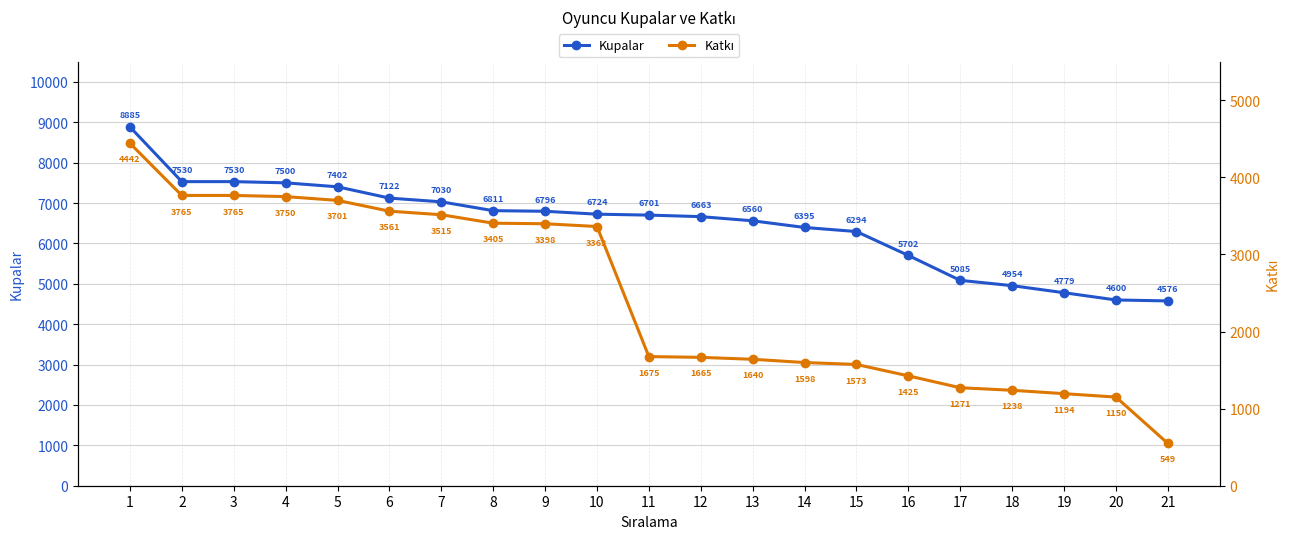

How many lines are shown in the chart?

2